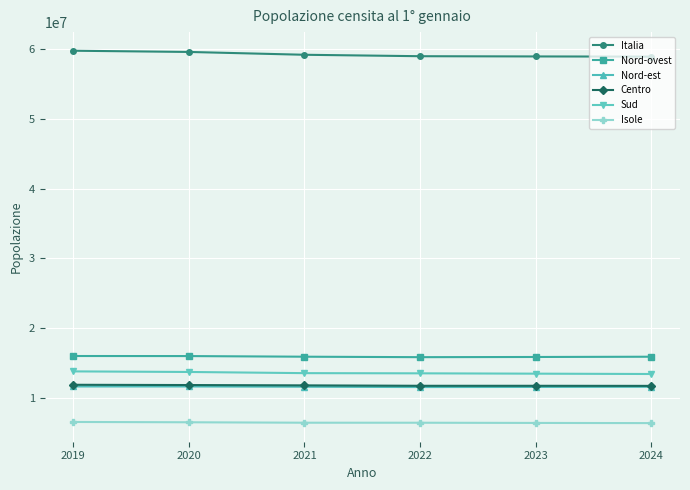

How many values in the Isole series are below 6423749?

3